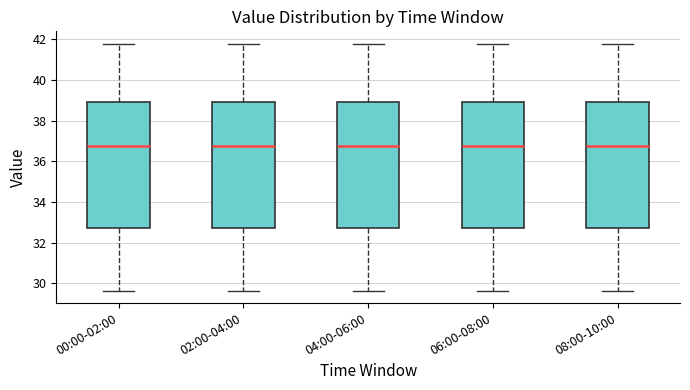

Where is the lower edge of the box for 06:00-08:00 on the y-axis? The values are not printed on the chart, so give them approximately, as read against the axis.

32.8